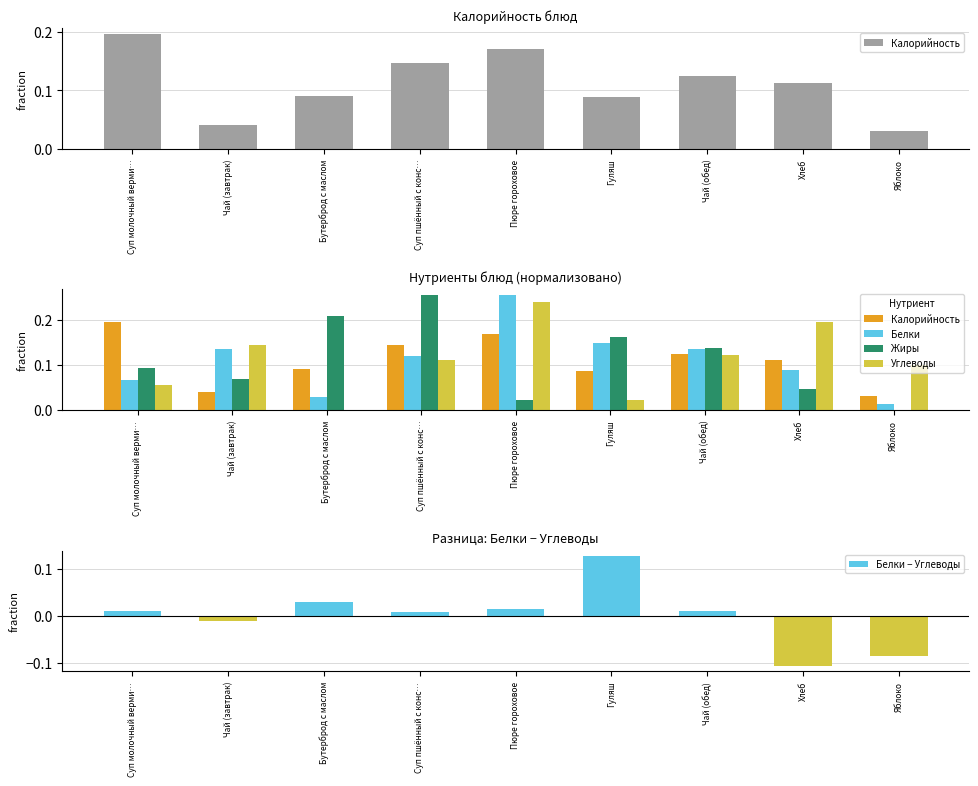

Reading left to right, extract all data points from this chart.

Калорийность: 0.2	0.0	0.1	0.1	0.2	0.1	0.1	0.1	0.0
Белки: 0.1	0.1	0.0	0.1	0.3	0.2	0.1	0.1	0.0
Жиры: 0.1	0.1	0.2	0.3	0.0	0.2	0.1	0.0	0.0
Углеводы: 0.1	0.1	0.0	0.1	0.2	0.0	0.1	0.2	0.1
Белки − Углеводы: 0.0	-0.0	0.0	0.0	0.0	0.1	0.0	-0.1	-0.1